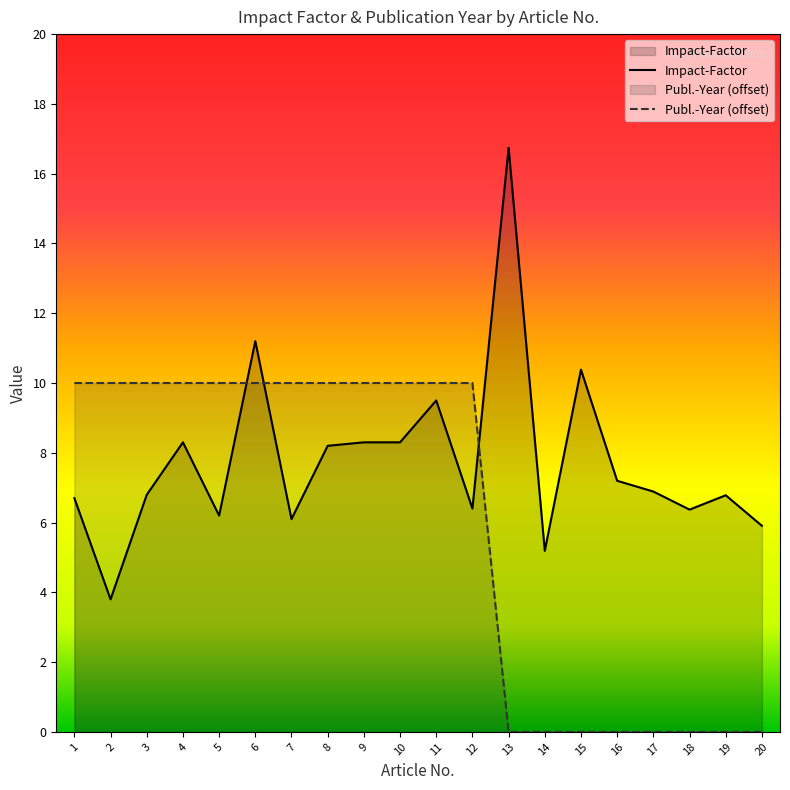

What are all the series names shown in the legend?

Impact-Factor, Publ.-Year (offset)